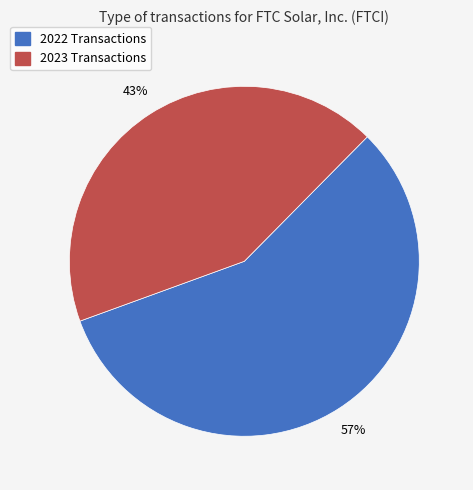

Is there a majority slice in this chart?

Yes